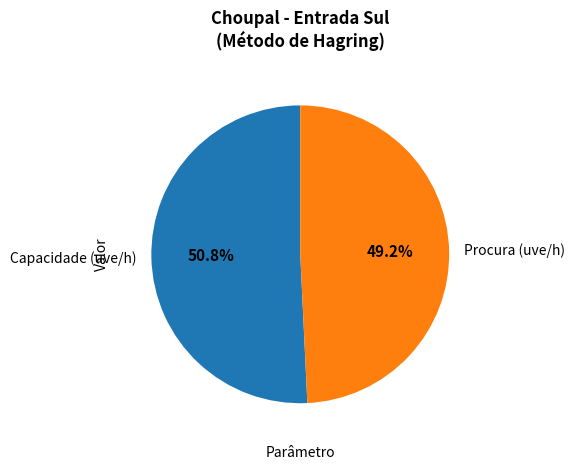

Do Procura (uve/h) and Capacidade (uve/h) together represent more than half of the pie?

Yes